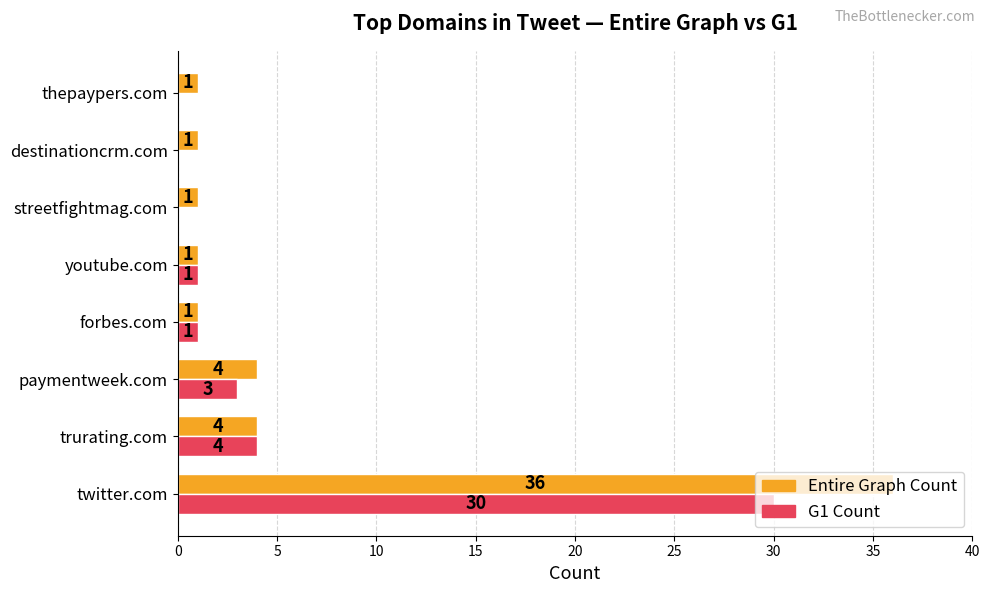

Is it true that G1 Count equals 1 at forbes.com?

True